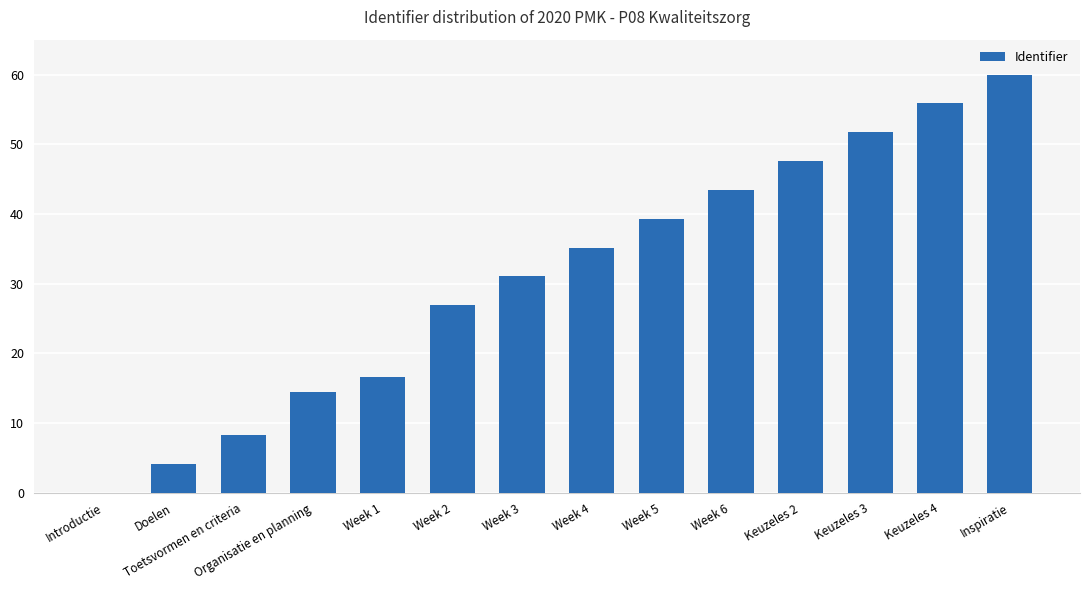

What is the average value?

31.0